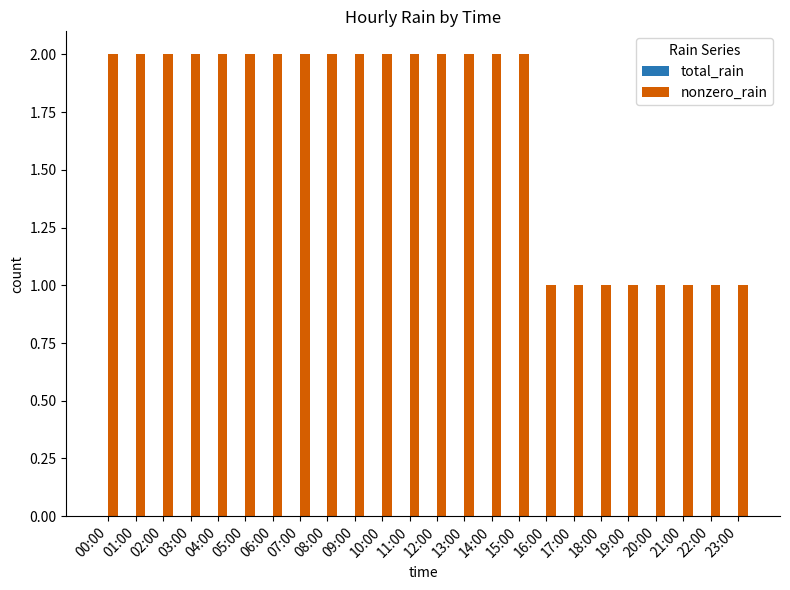

What is the sum of all values?

40